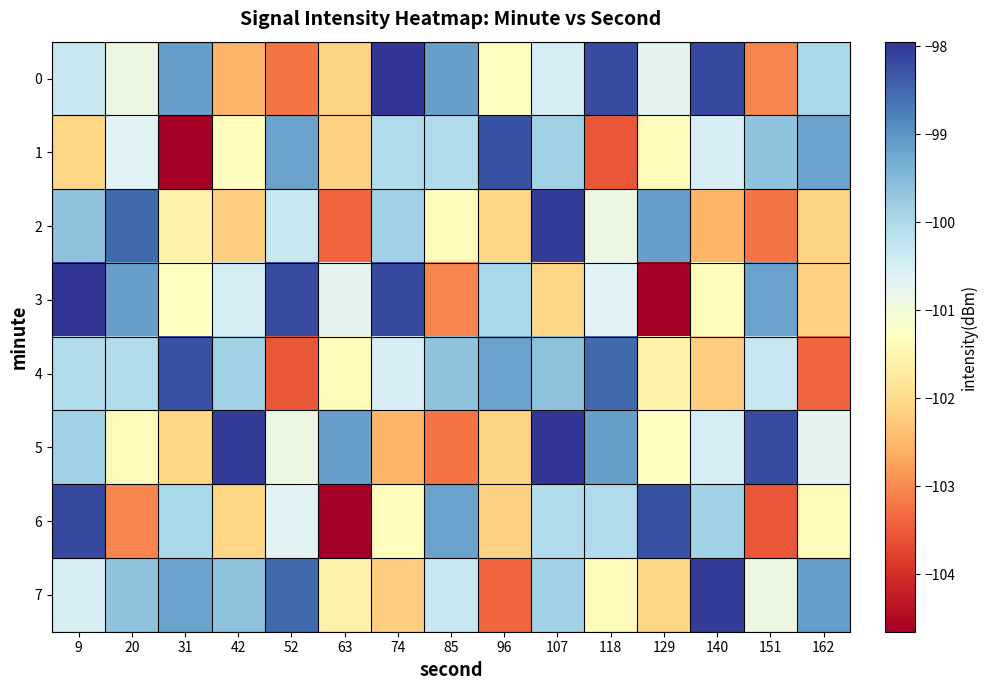

Which has a higher value, 107 or 63?

107